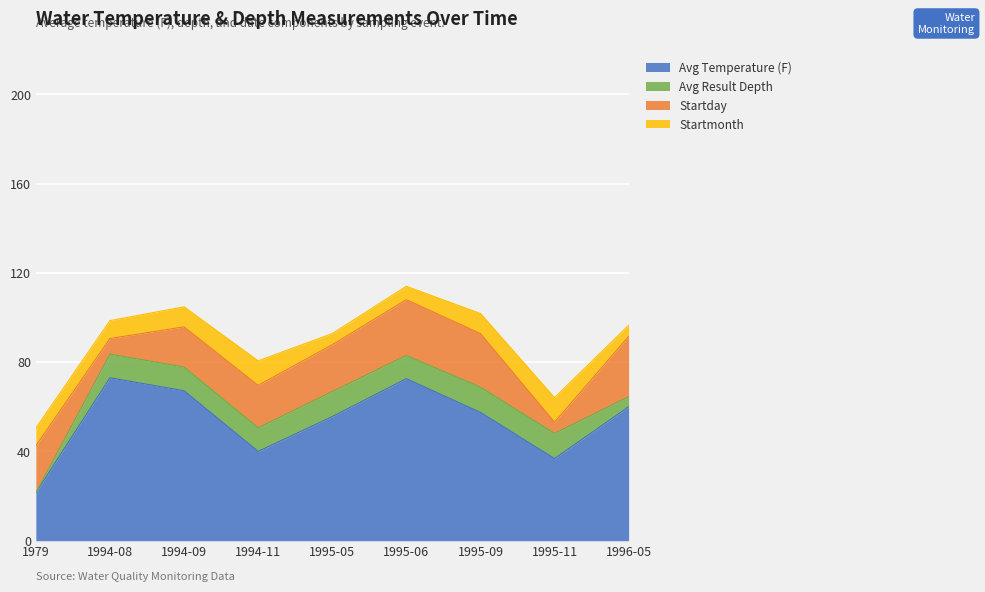

True or false: Avg Result Depth and Startmonth cross at least once.

True